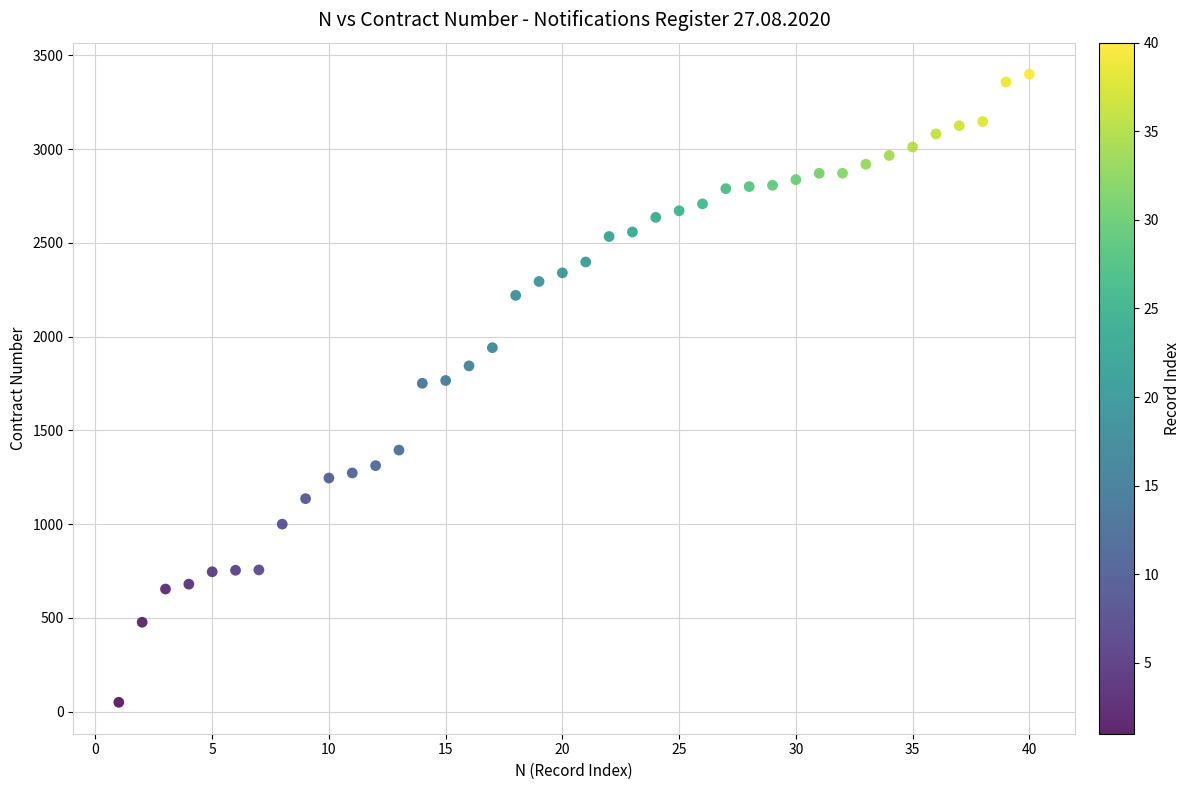

What is the range of X values (max minus min)?

39